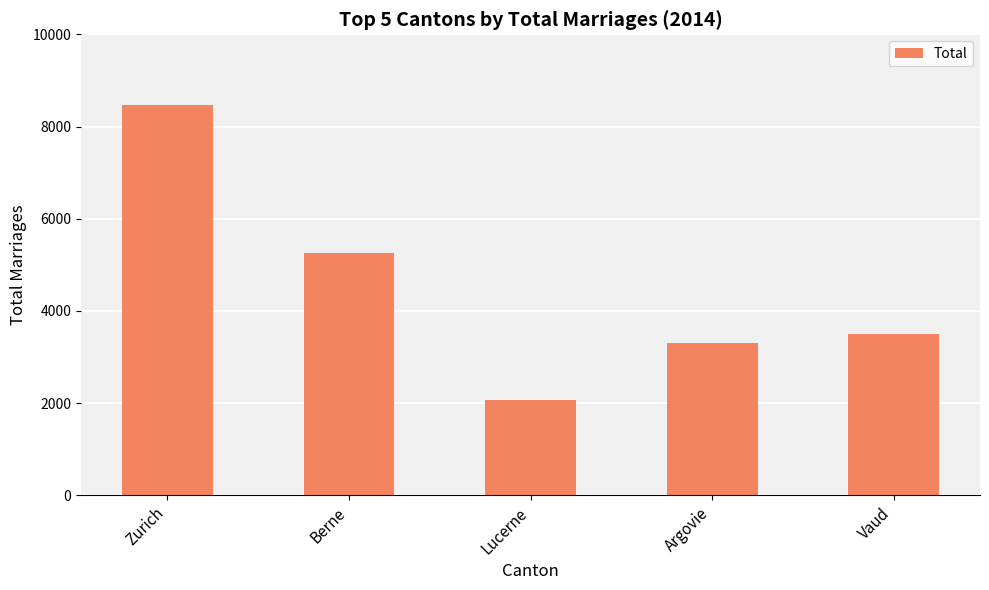

List the labels in order of value, largest first.

Zurich, Berne, Vaud, Argovie, Lucerne